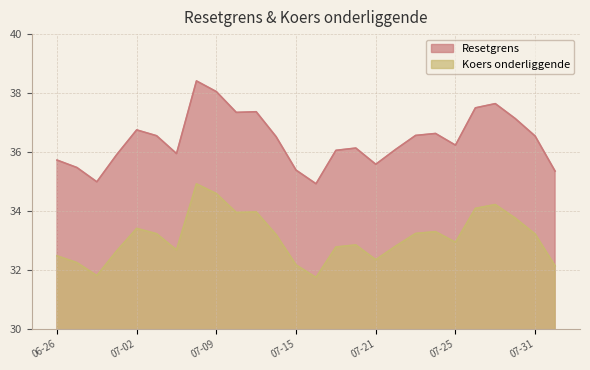

Is it true that Resetgrens equals 36.5 at 07-31?

True